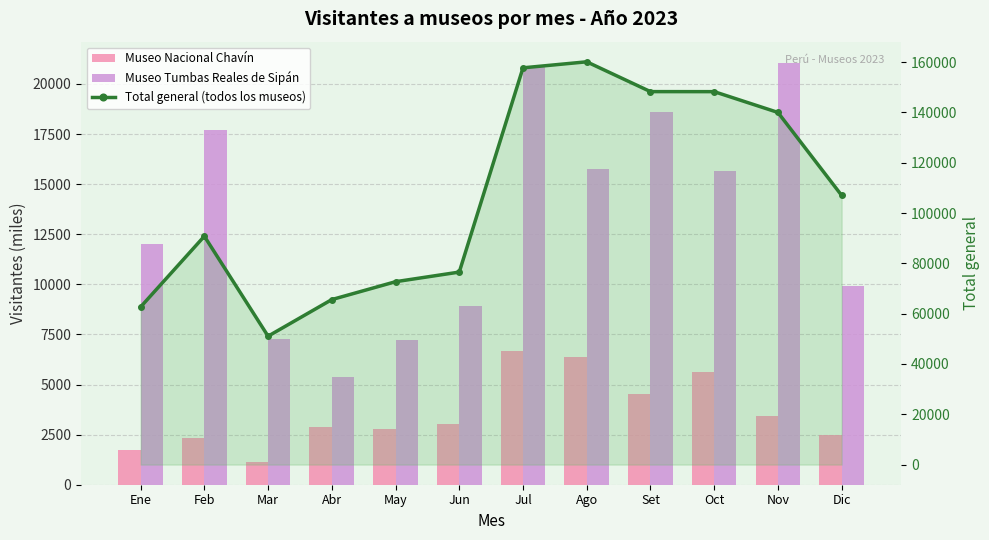

Rank the series at Jul from lowest to highest value.

Museo Nacional Chavín, Museo Tumbas Reales de Sipán, Total general (todos los museos)